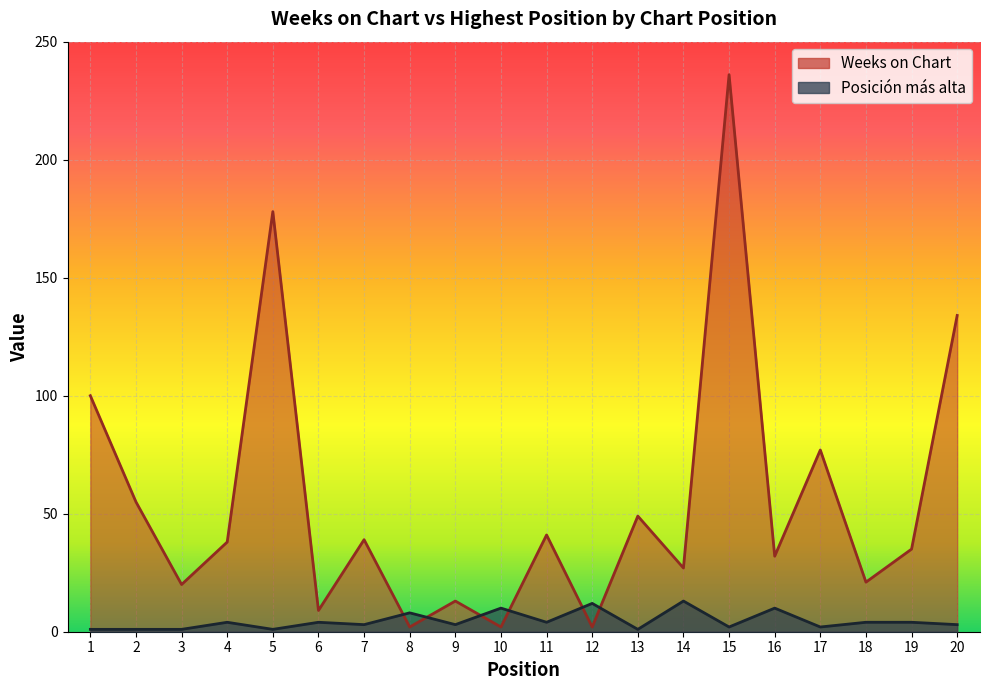

What value does the Posicion mas alta series have at 10?

10